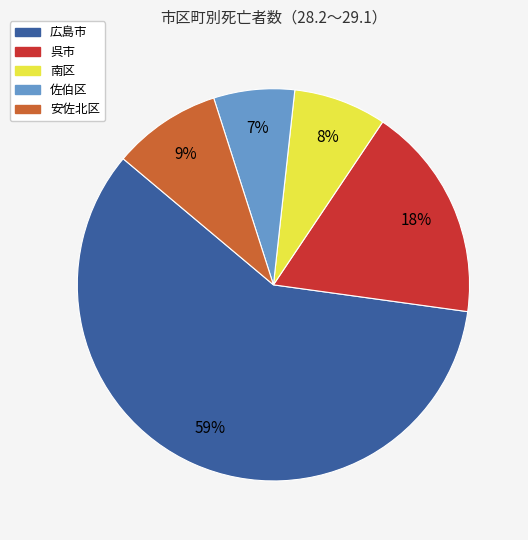

Is it true that 広島市 is 70% of the pie?

False